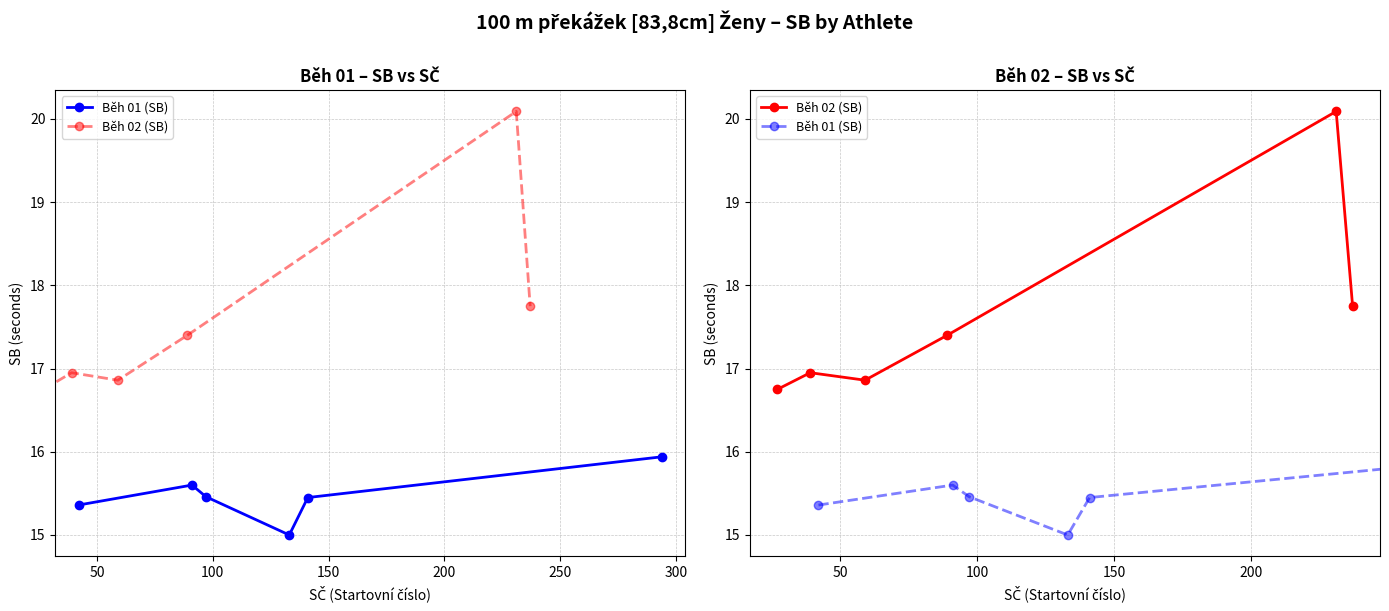

What is the minimum value for Běh 01 (SB)?

15.0